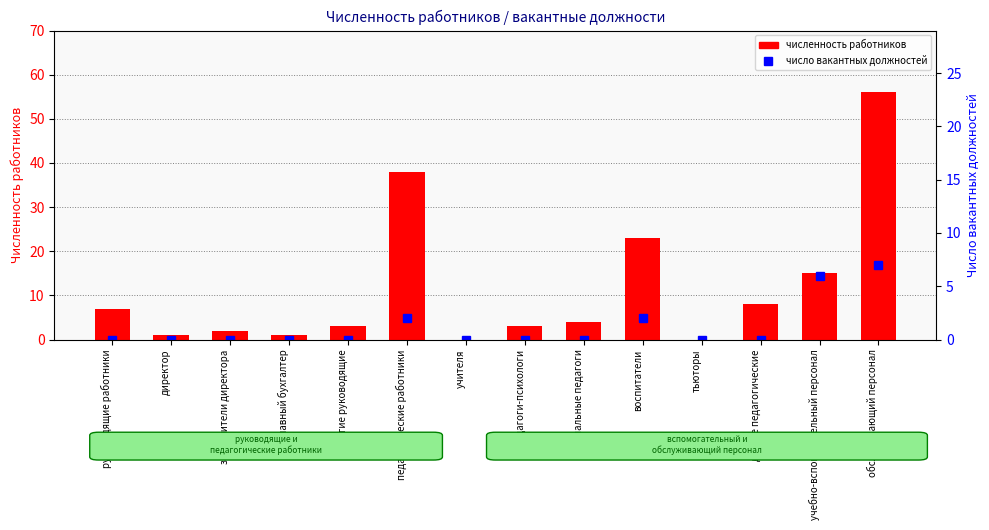

Between педагогические работники and тьюторы, which series saw the biggest shift?

численность работников